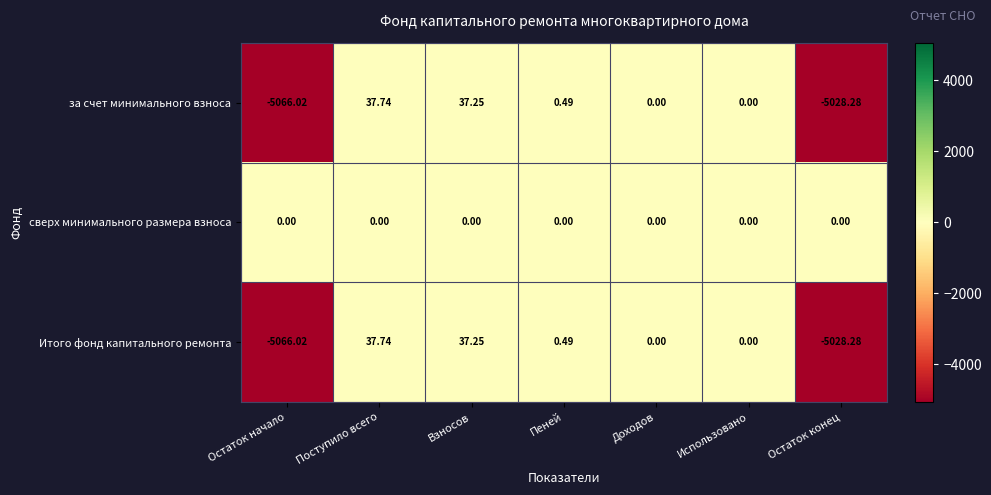

Which category has the lowest value in the за счет минимального взноса series?

Остаток начало